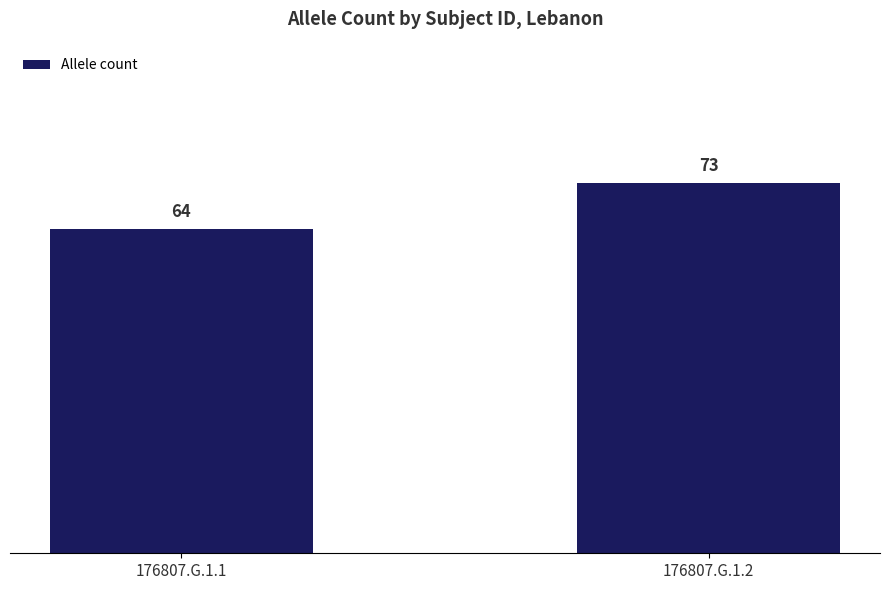

Which has a higher value, 176807.G.1.2 or 176807.G.1.1?

176807.G.1.2